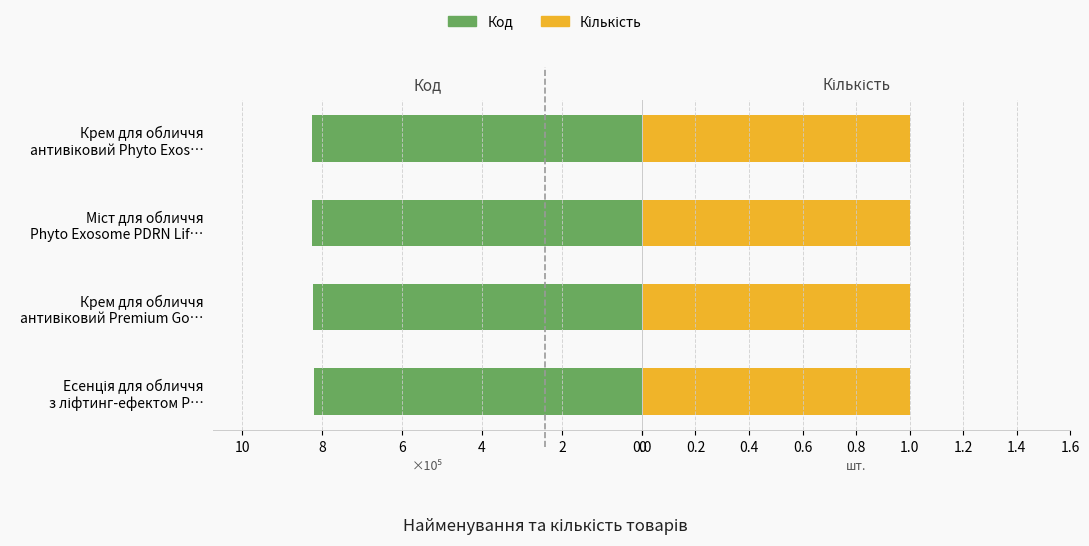

The Кількість series shows 0.3 at 2. True or false?

False